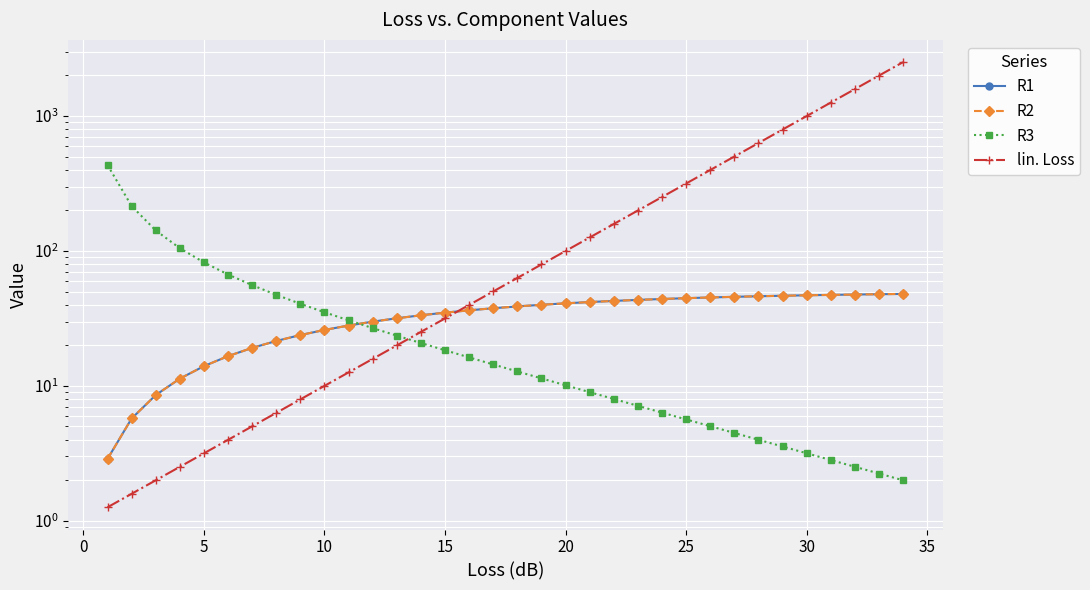

What is the greatest value displayed?

2511.9